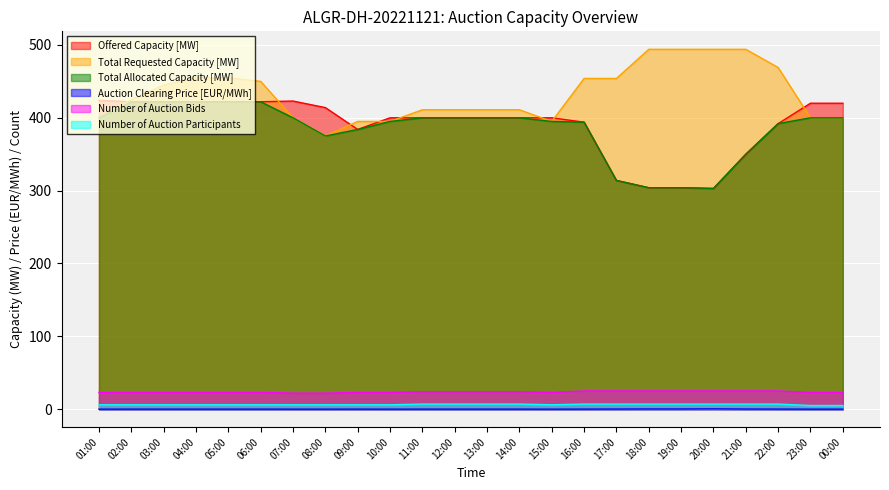

Is it true that Total Allocated Capacity [MW] equals 400.0 at 14:00?

True